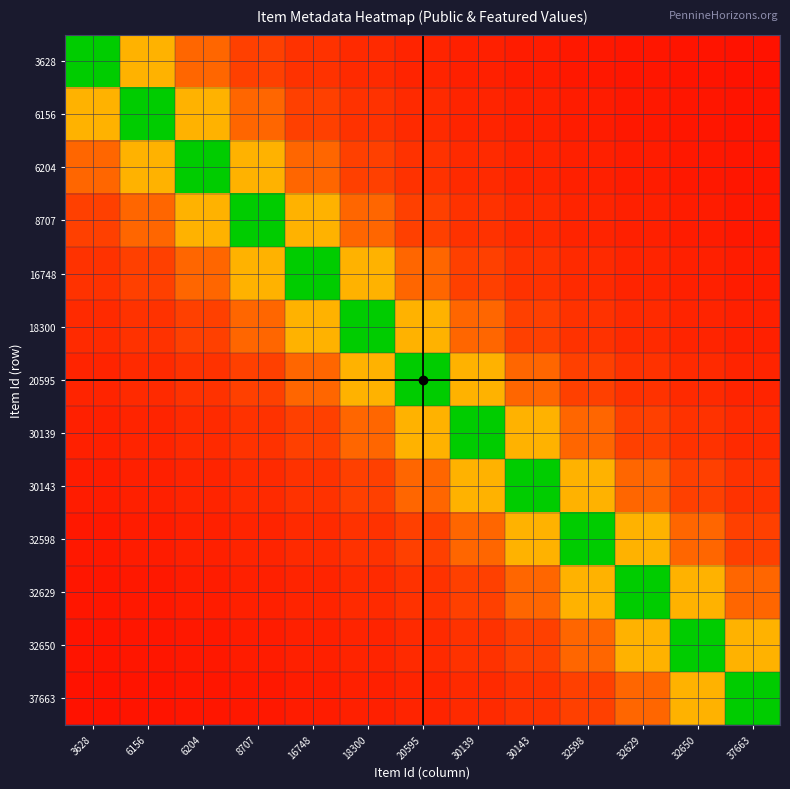

Reading right to left, what are all the values shown in this chart?

3628: 37663=0.0	32650=0.0	32629=0.0	32598=0.1	30143=0.1	30139=0.1	20595=0.1	18300=0.1	16748=0.1	8707=0.1	6204=0.2	6156=0.3	3628=1.0
6156: 37663=0.0	32650=0.0	32629=0.1	32598=0.1	30143=0.1	30139=0.1	20595=0.1	18300=0.1	16748=0.1	8707=0.2	6204=0.3	6156=1.0	3628=0.3
6204: 37663=0.0	32650=0.1	32629=0.1	32598=0.1	30143=0.1	30139=0.1	20595=0.1	18300=0.1	16748=0.2	8707=0.3	6204=1.0	6156=0.3	3628=0.2
8707: 37663=0.1	32650=0.1	32629=0.1	32598=0.1	30143=0.1	30139=0.1	20595=0.1	18300=0.2	16748=0.3	8707=1.0	6204=0.3	6156=0.2	3628=0.1
16748: 37663=0.1	32650=0.1	32629=0.1	32598=0.1	30143=0.1	30139=0.1	20595=0.2	18300=0.3	16748=1.0	8707=0.3	6204=0.2	6156=0.1	3628=0.1
18300: 37663=0.1	32650=0.1	32629=0.1	32598=0.1	30143=0.1	30139=0.2	20595=0.3	18300=1.0	16748=0.3	8707=0.2	6204=0.1	6156=0.1	3628=0.1
20595: 37663=0.1	32650=0.1	32629=0.1	32598=0.1	30143=0.2	30139=0.3	20595=1.0	18300=0.3	16748=0.2	8707=0.1	6204=0.1	6156=0.1	3628=0.1
30139: 37663=0.1	32650=0.1	32629=0.1	32598=0.2	30143=0.3	30139=1.0	20595=0.3	18300=0.2	16748=0.1	8707=0.1	6204=0.1	6156=0.1	3628=0.1
30143: 37663=0.1	32650=0.1	32629=0.2	32598=0.3	30143=1.0	30139=0.3	20595=0.2	18300=0.1	16748=0.1	8707=0.1	6204=0.1	6156=0.1	3628=0.1
32598: 37663=0.1	32650=0.2	32629=0.3	32598=1.0	30143=0.3	30139=0.2	20595=0.1	18300=0.1	16748=0.1	8707=0.1	6204=0.1	6156=0.1	3628=0.1
32629: 37663=0.2	32650=0.3	32629=1.0	32598=0.3	30143=0.2	30139=0.1	20595=0.1	18300=0.1	16748=0.1	8707=0.1	6204=0.1	6156=0.1	3628=0.0
32650: 37663=0.3	32650=1.0	32629=0.3	32598=0.2	30143=0.1	30139=0.1	20595=0.1	18300=0.1	16748=0.1	8707=0.1	6204=0.1	6156=0.0	3628=0.0
37663: 37663=1.0	32650=0.3	32629=0.2	32598=0.1	30143=0.1	30139=0.1	20595=0.1	18300=0.1	16748=0.1	8707=0.1	6204=0.0	6156=0.0	3628=0.0